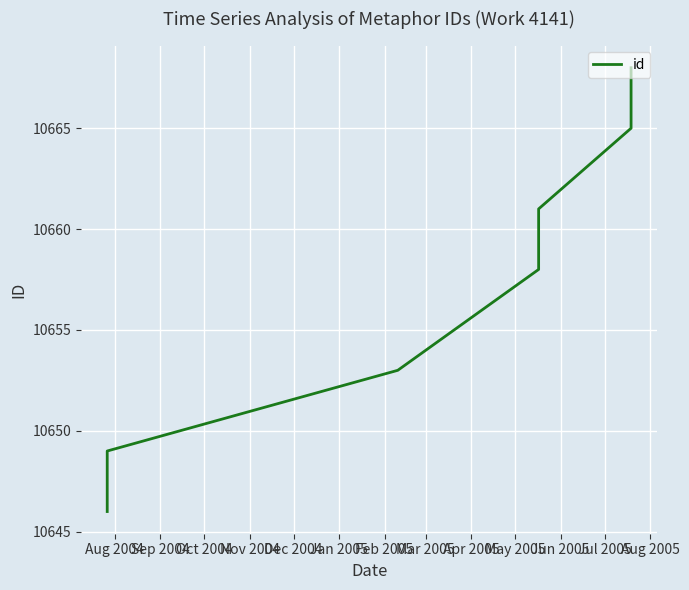

True or false: the data shows 14429 at Apr 2005.

False